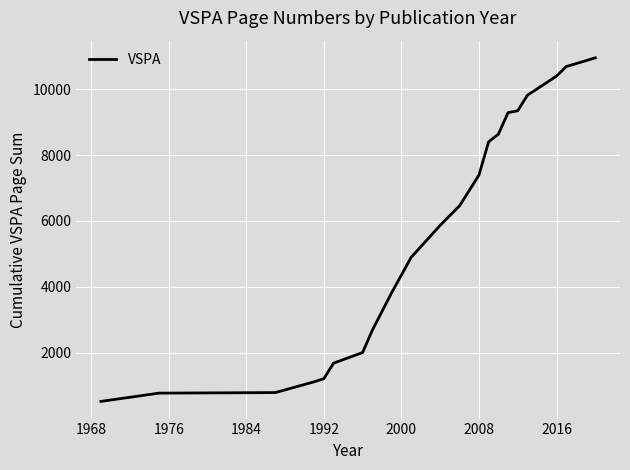

What is the sum of all values?

121120